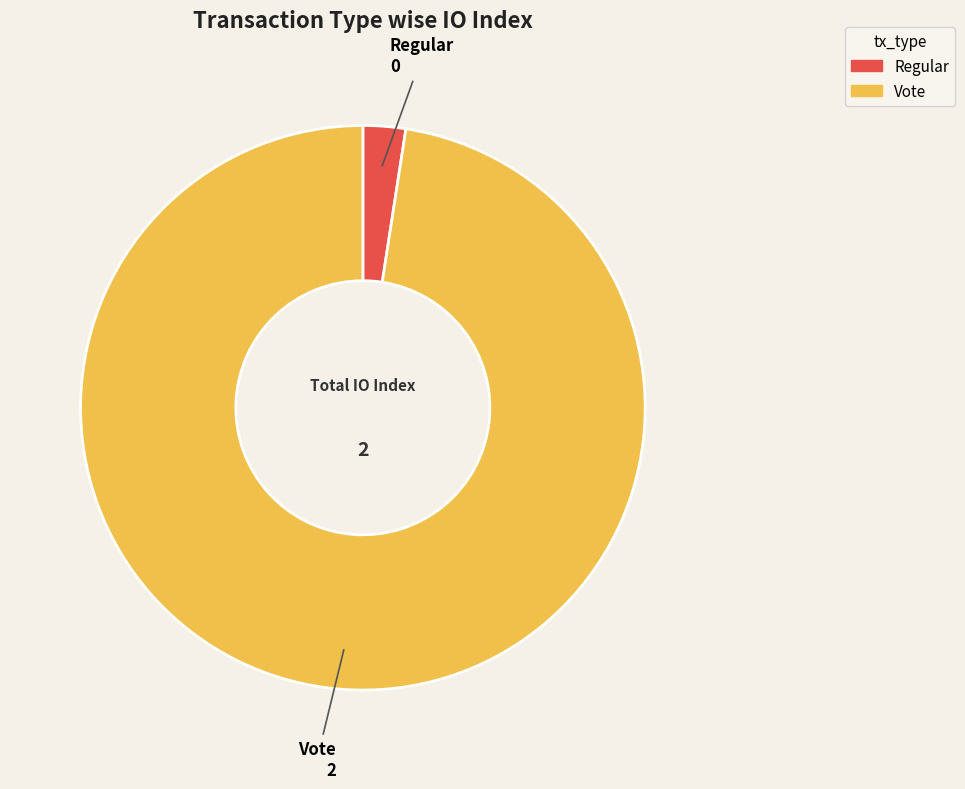

Is there any slice that represents more than half of the pie?

Yes